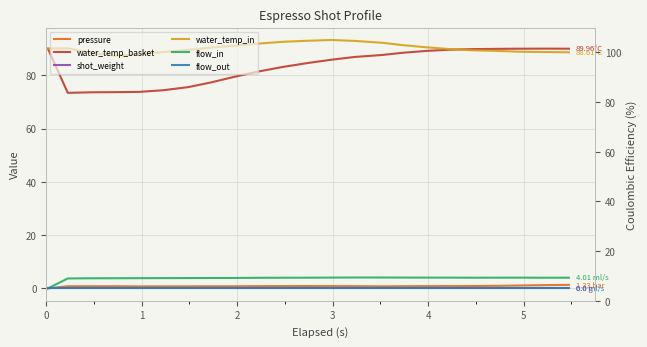

Does the chart display data point markers on the line(s)?

No